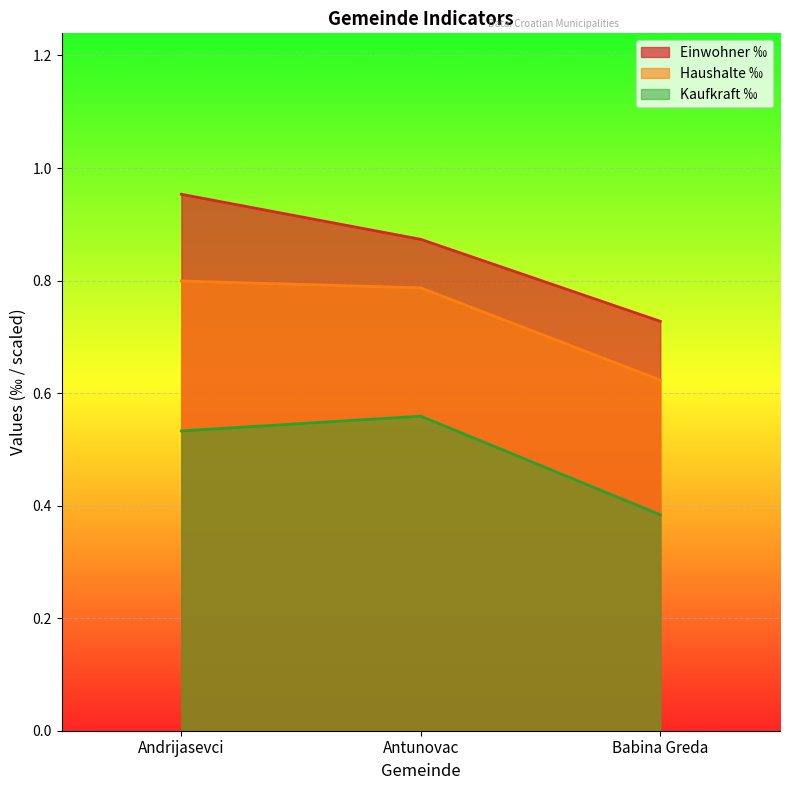

How many series are shown in this chart?

3